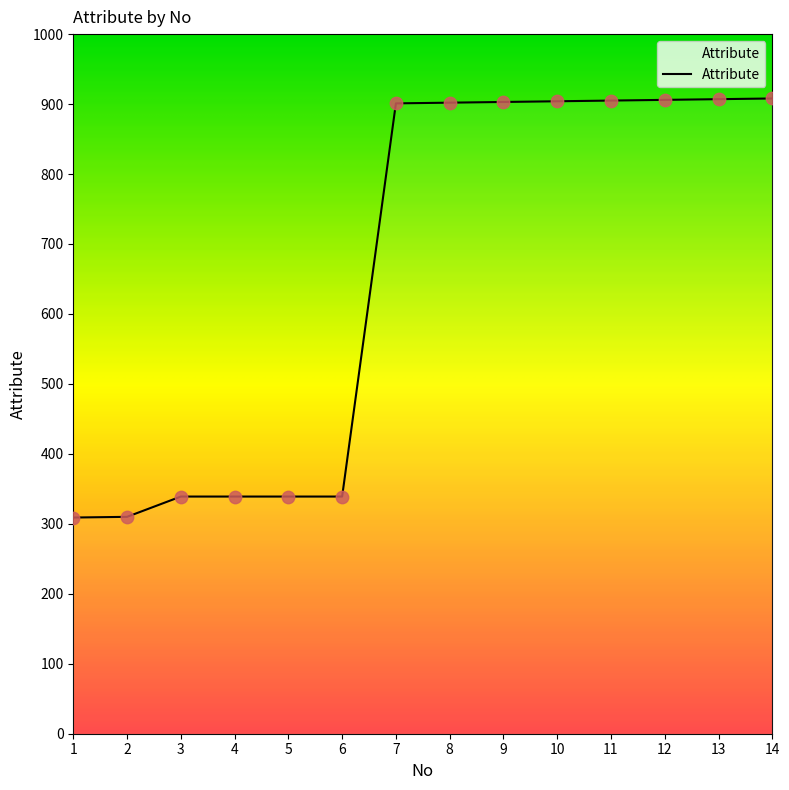

What is the ratio of the value at 8 to the value at 13?

1.0